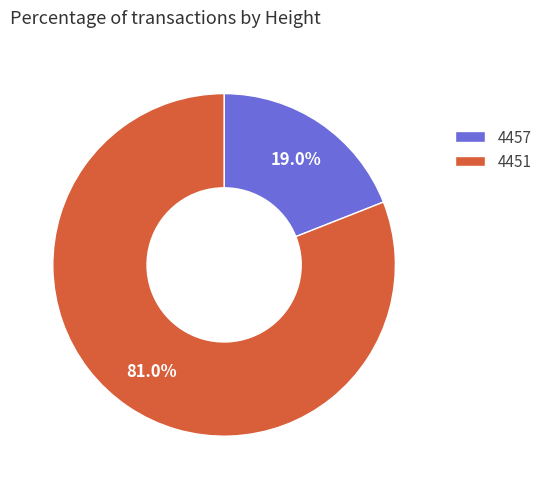

Does 4451 represent more than half of the total?

Yes